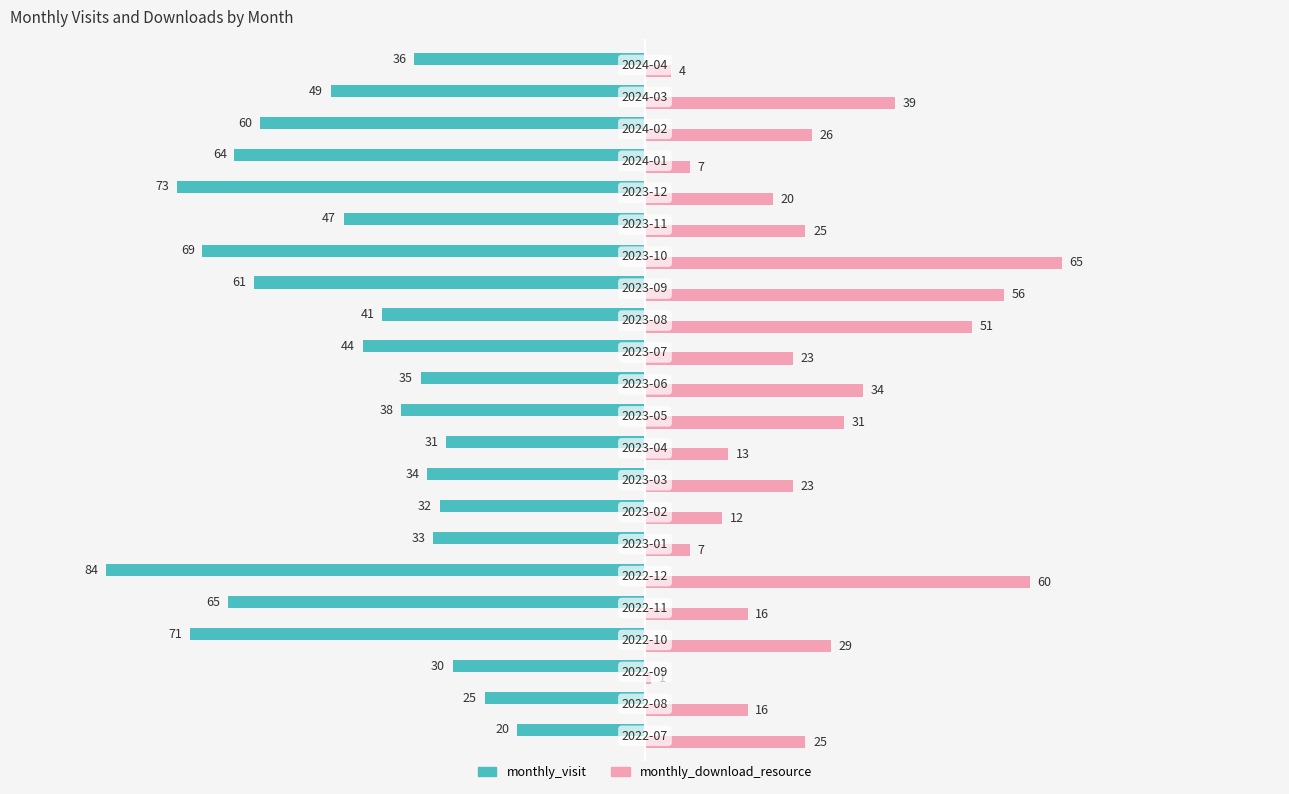

What is the difference between the maximum and second lowest values in the monthly_download_resource series?

61